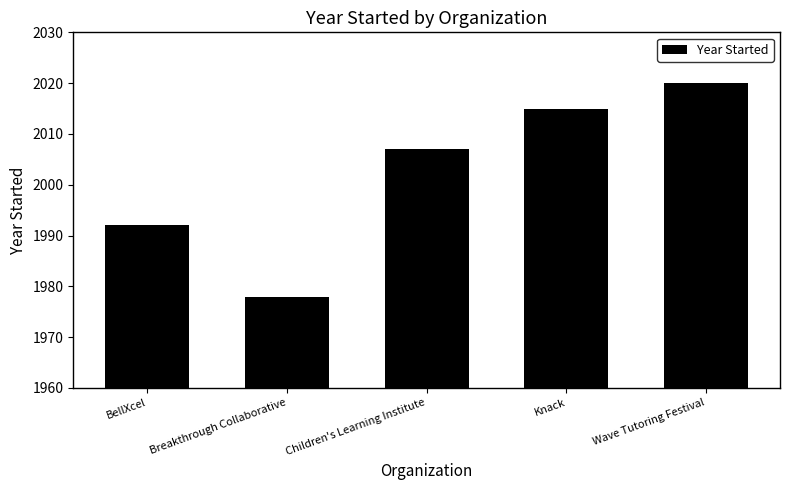

Reading left to right, what are all the values shown in this chart?

BellXcel=1992	Breakthrough Collaborative=1978	Children's Learning Institute=2007	Knack=2015	Wave Tutoring Festival=2020